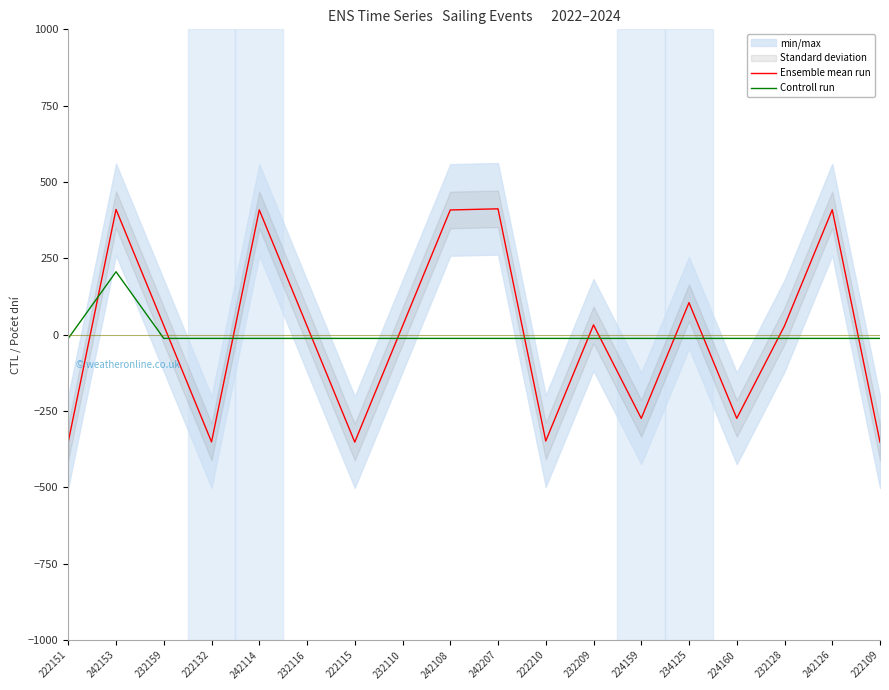

At which label is Ensemble mean run closest to 30?

232159